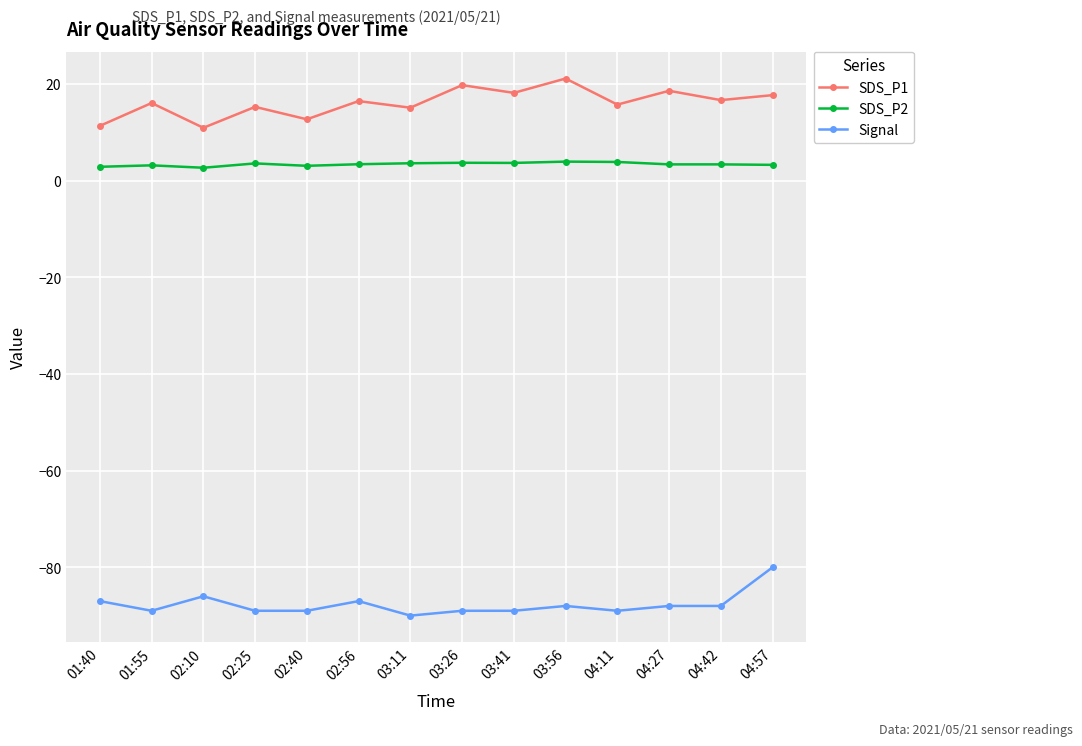

Where does the Signal series first go above -88?

01:40